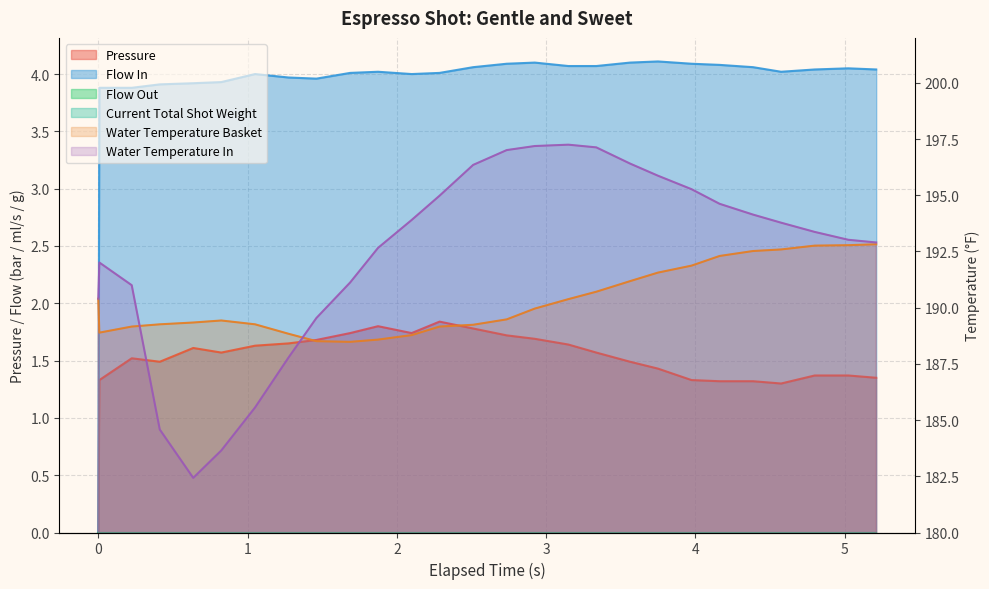

At how many categories does at least one series exceed 187?

27